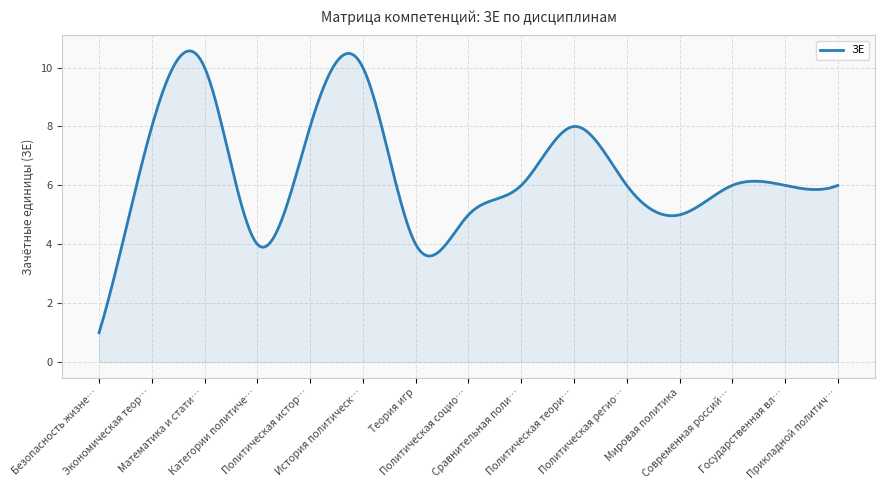

What is the smallest value displayed?

1.0